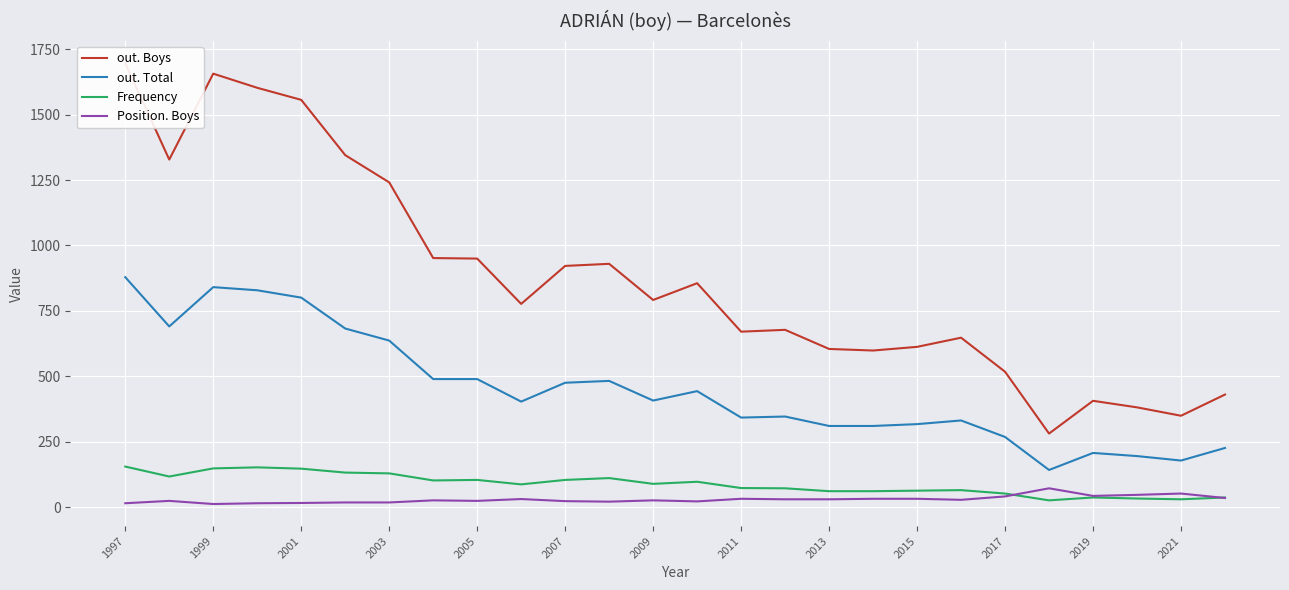

True or false: Position. Boys and out. Total cross at least once.

False